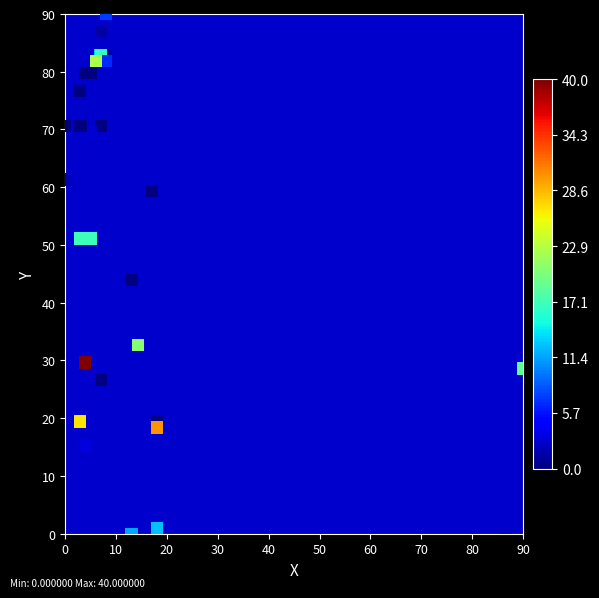

What Y value in the scatter plot is closest to 45?

44.0